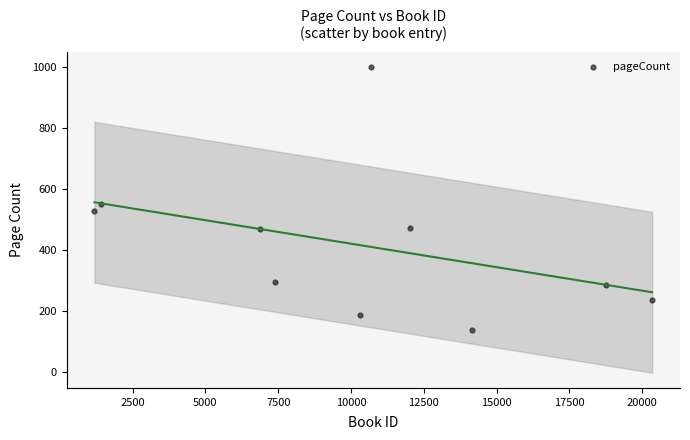

What Y value in the scatter plot is closest to 568?

552